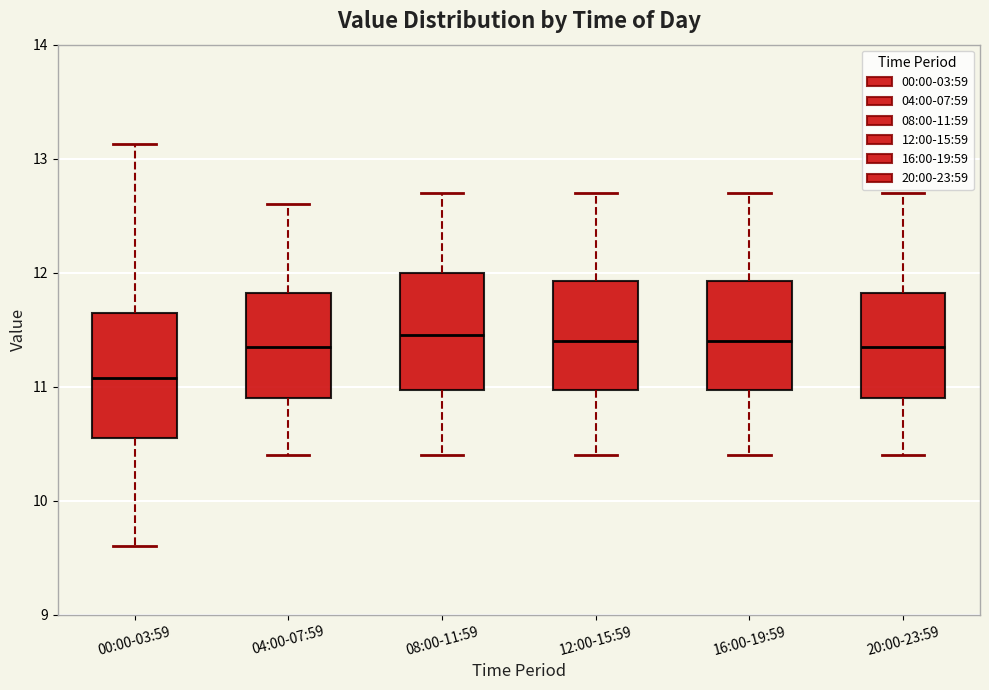

Reading left to right, read every box against the y-axis: the position of its median line, the range the box covers, and the ends of its whiskers. The values are not printed on the chart, so give them approximately, as read against the axis.

00:00-03:59: median 11.1, box 10.6 to 11.7, whiskers 9.6 to 13.1
04:00-07:59: median 11.4, box 10.9 to 11.8, whiskers 10.4 to 12.6
08:00-11:59: median 11.5, box 11.0 to 12.0, whiskers 10.4 to 12.7
12:00-15:59: median 11.4, box 11.0 to 11.9, whiskers 10.4 to 12.7
16:00-19:59: median 11.4, box 11.0 to 11.9, whiskers 10.4 to 12.7
20:00-23:59: median 11.4, box 10.9 to 11.8, whiskers 10.4 to 12.7